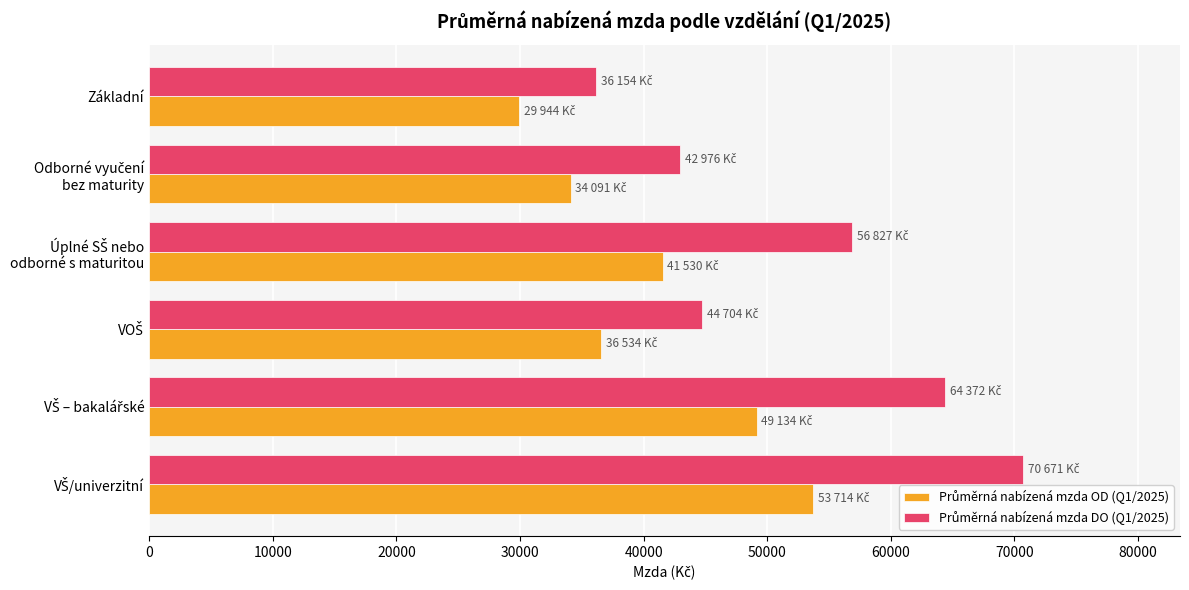

At how many categories does at least one series exceed 39613?

5